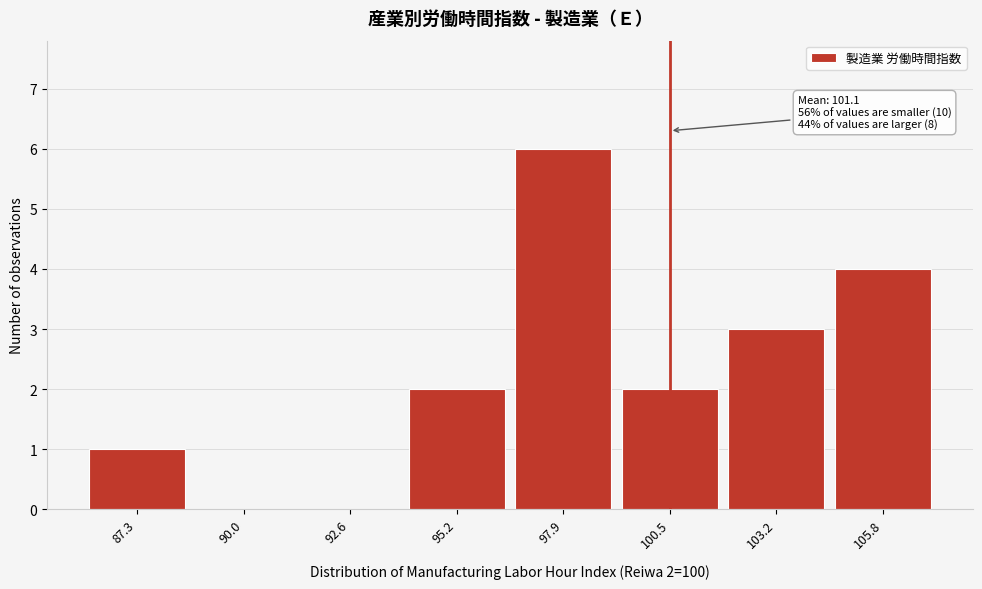

Reading right to left, transcribe all the data shown in this chart.

105.8=4	103.2=3	100.5=2	97.9=6	95.2=2	92.6=0	90.0=0	87.3=1